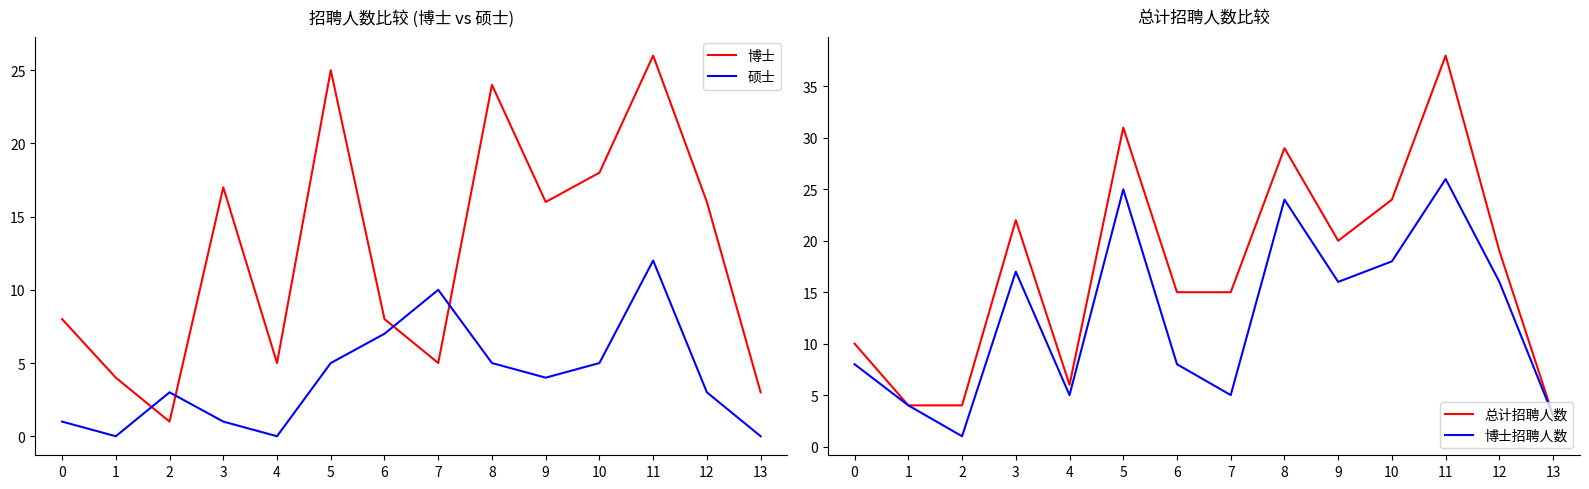

What is the difference between the 博士 values at 3 and 7?

12